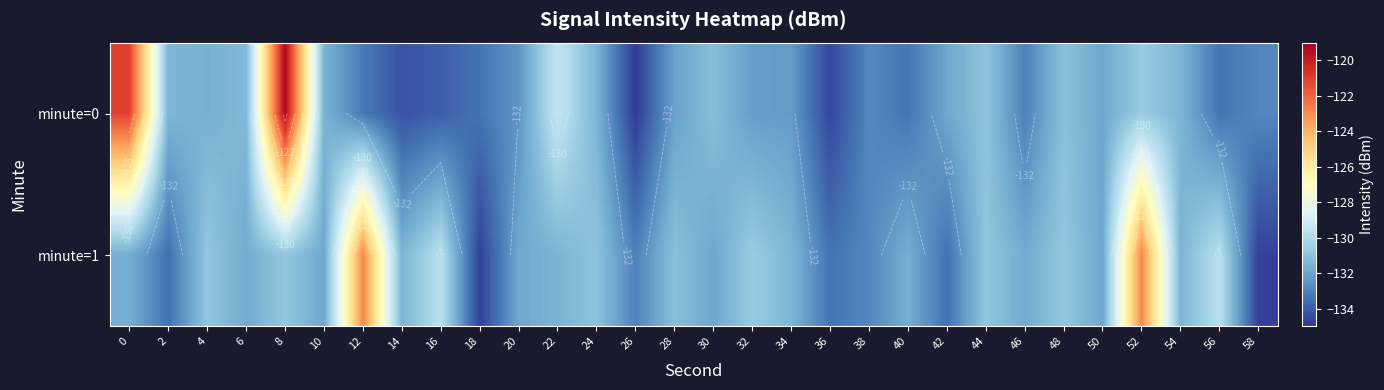

The value of minute=1 at 10 is -131.9. True or false?

True